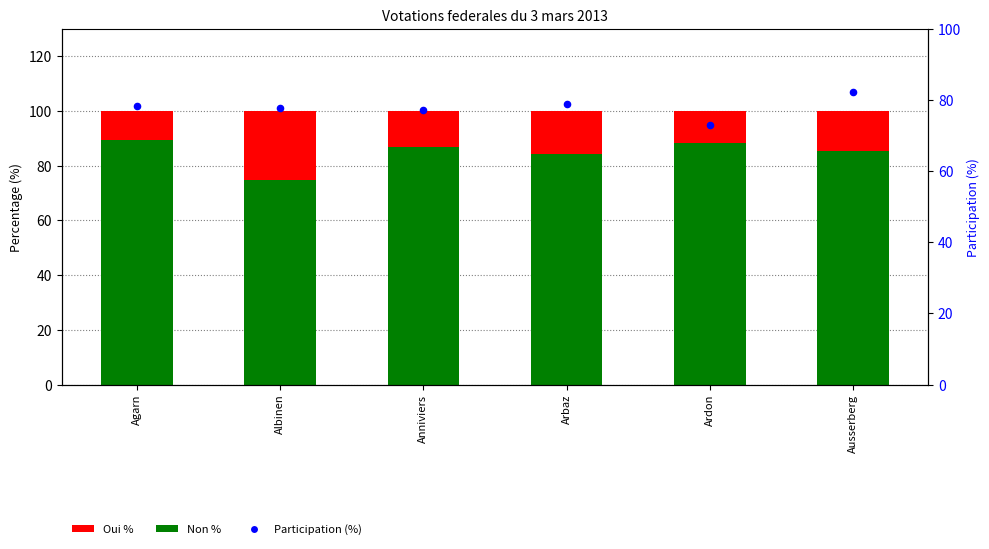

Which series has the largest Y range (max minus min)?

Non %